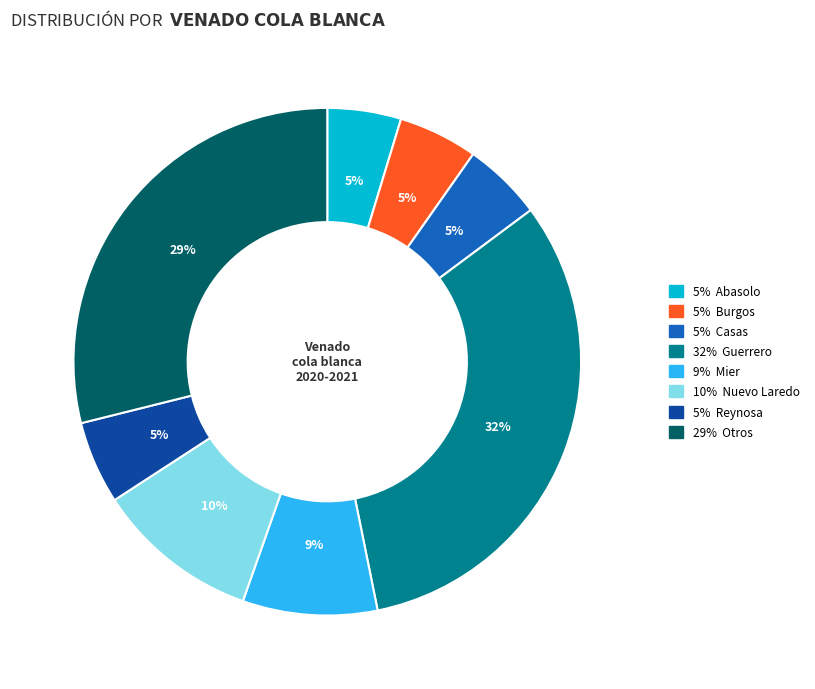

To the nearest percent, what is the difference between the largest and smallest slice percentages?

27%